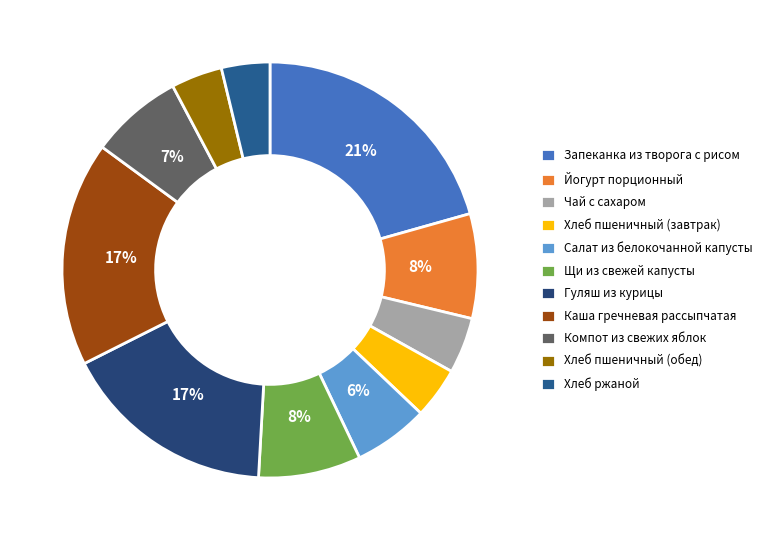

Is it true that Салат из белокочанной капусты is 6% of the pie?

True